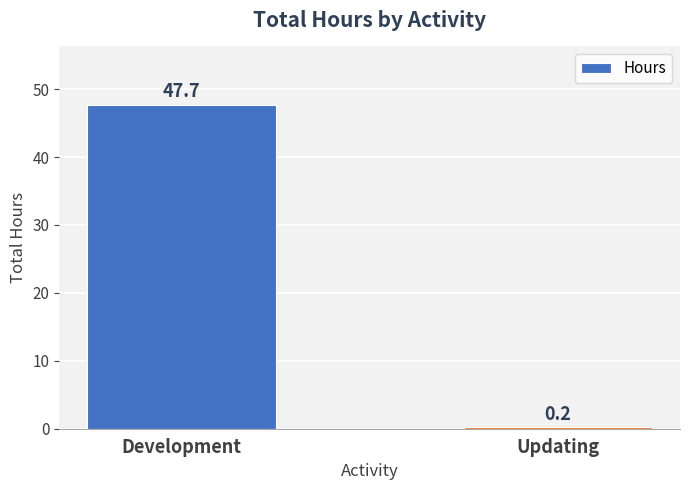

Is it true that the value at Development is 47.7?

True